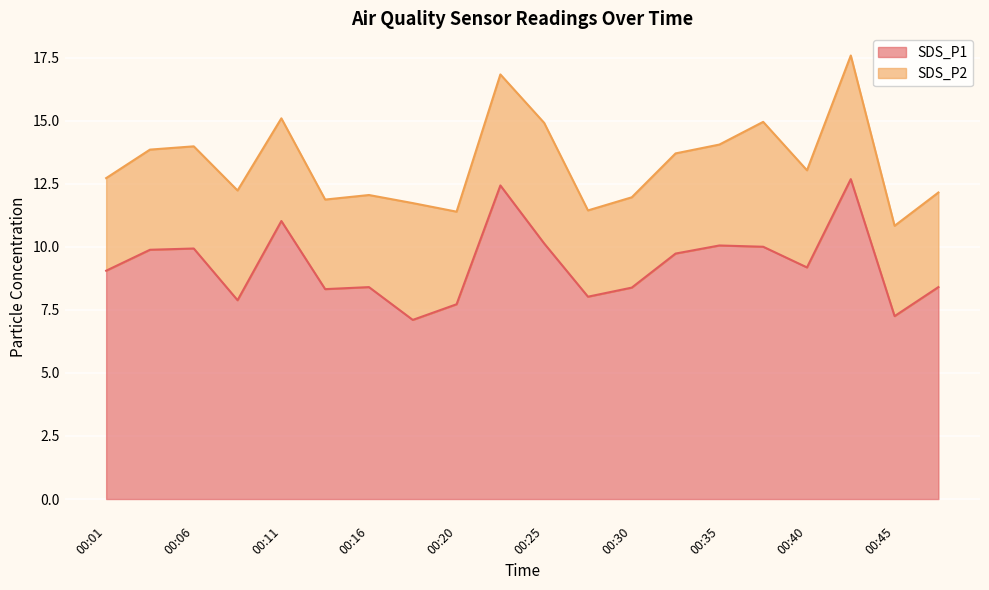

Which has a higher value, 00:06 or 00:40?

00:06